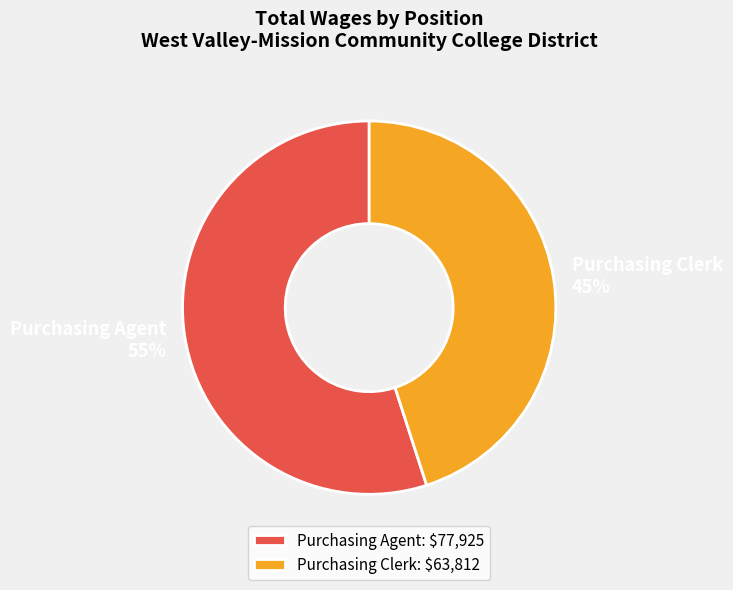

To the nearest percent, what is the difference between the Purchasing Clerk and Purchasing Agent slice percentages?

10%